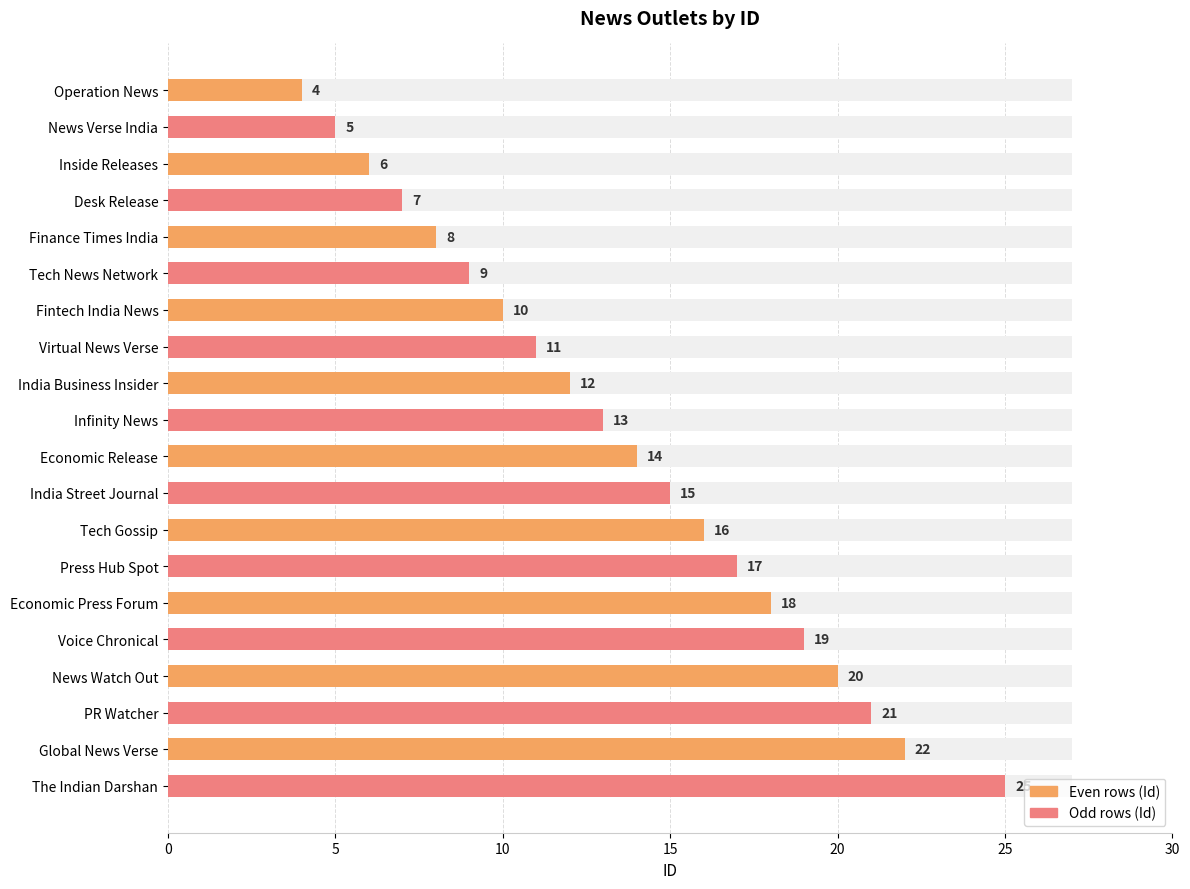

What is the difference between the maximum and minimum values?

21